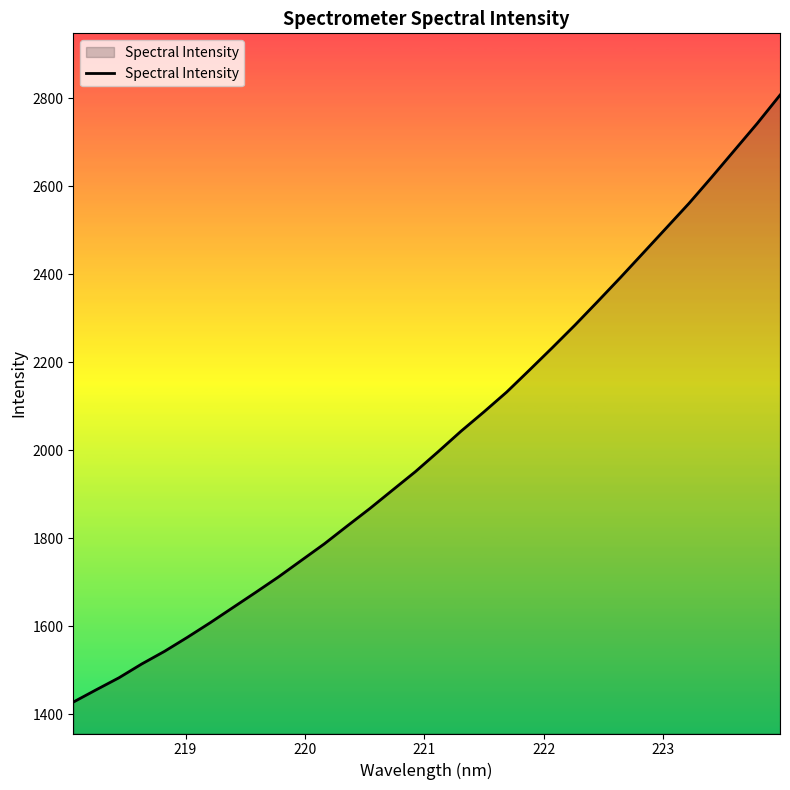

What is the difference between the maximum and second lowest values?

1351.7